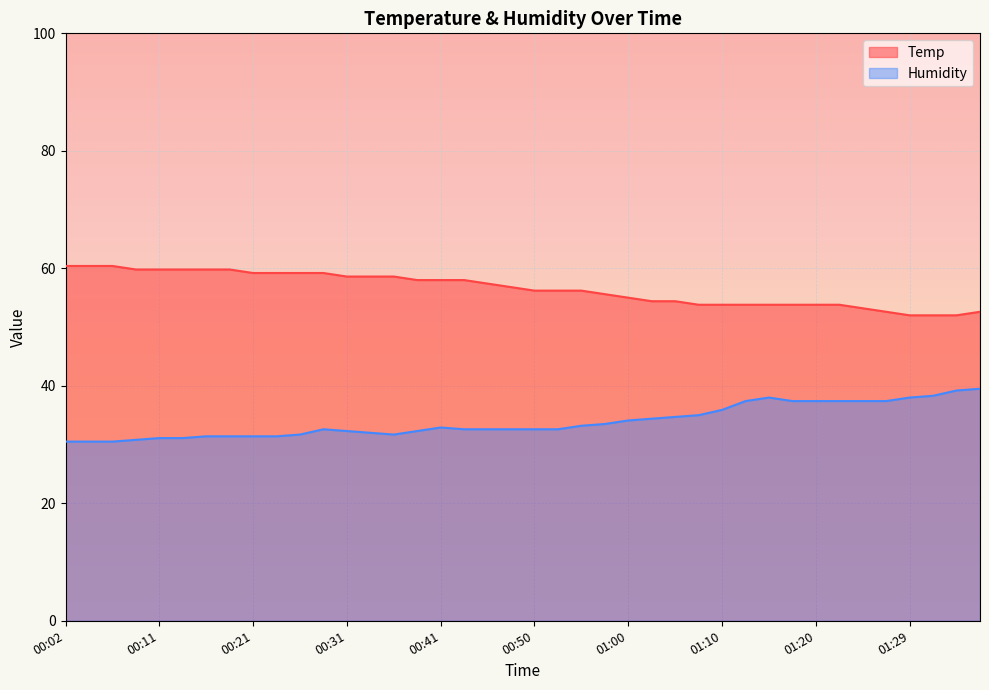

Reading left to right, extract all data points from this chart.

Temp: 60.4	60.4	60.4	59.8	59.8	59.8	59.8	59.8	59.2	59.2	59.2	59.2	58.6	58.6	58.6	58.0	58.0	58.0	57.4	56.8	56.2	56.2	56.2	55.6	55.0	54.4	54.4	53.8	53.8	53.8	53.8	53.8	53.8	53.8	53.2	52.6	52.0	52.0	52.0	52.6
Humidity: 30.5	30.5	30.5	30.8	31.1	31.1	31.4	31.4	31.4	31.4	31.7	32.6	32.3	32.0	31.7	32.3	32.9	32.6	32.6	32.6	32.6	32.6	33.2	33.5	34.1	34.4	34.7	35.0	35.9	37.4	38.0	37.4	37.4	37.4	37.4	37.4	38.0	38.3	39.2	39.5